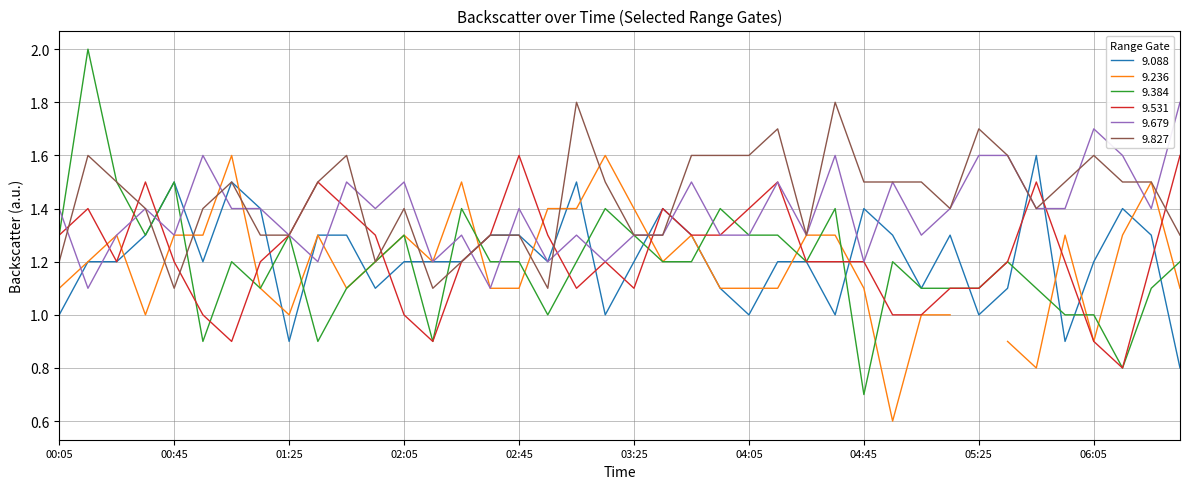

The value of 9.531 at 01:25 is 0.7. True or false?

False